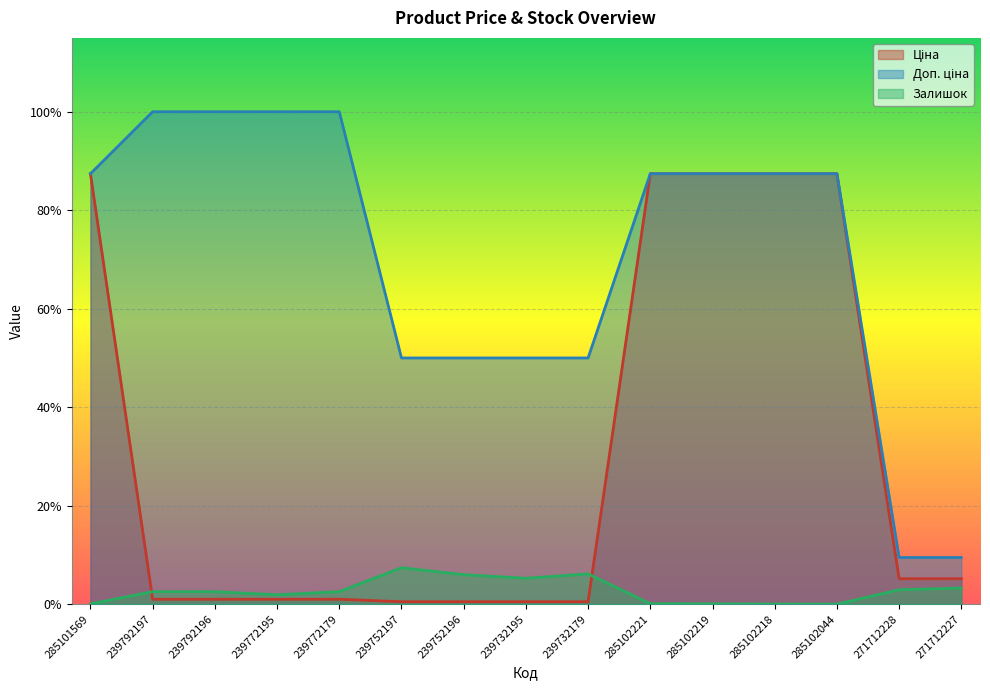

True or false: Доп. ціна and Ціна intersect in this chart.

False